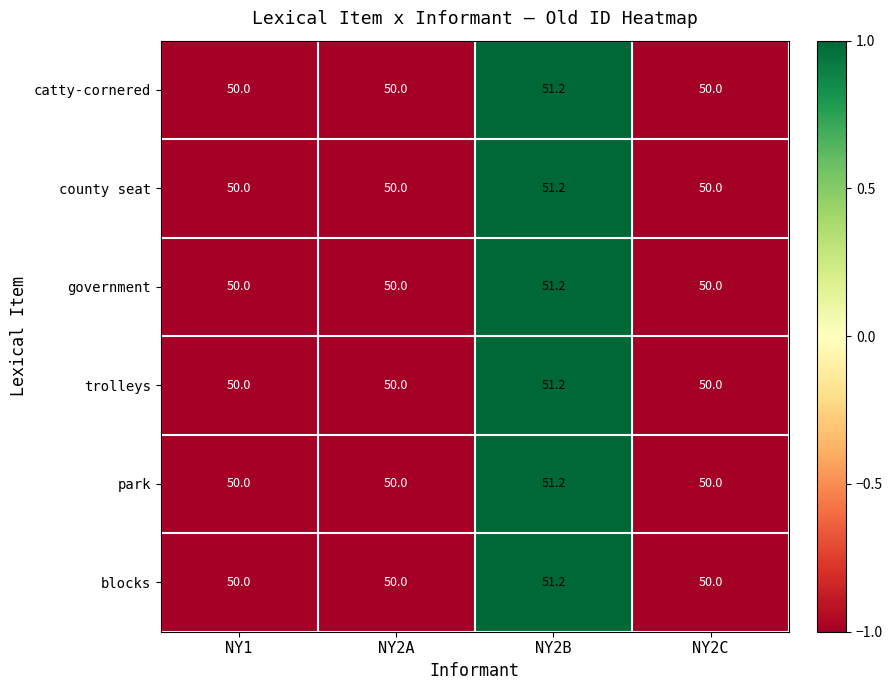

Is it true that county seat equals 20.8 at NY2B?

False